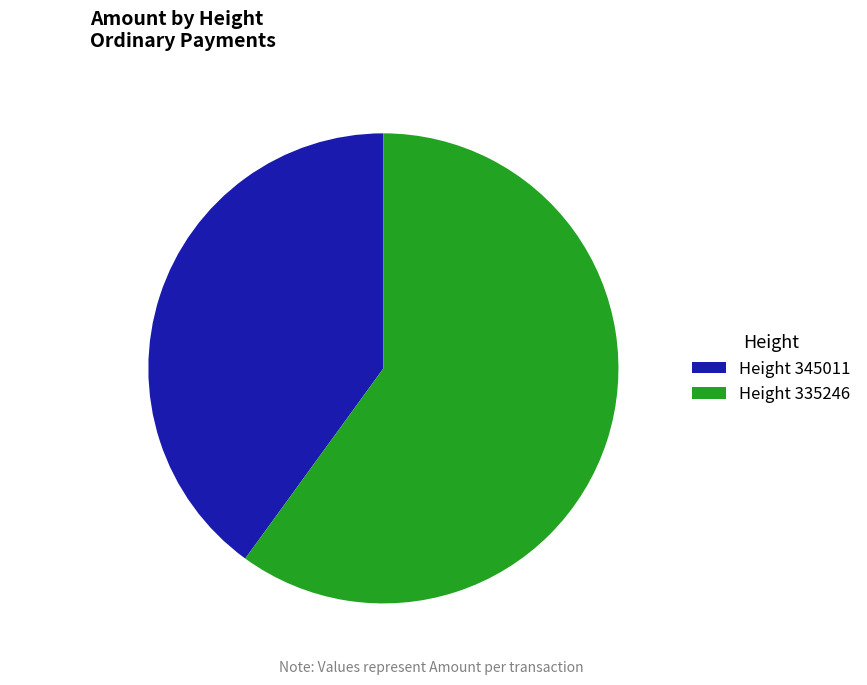

Which category has the smallest portion of the pie?

Height 345011